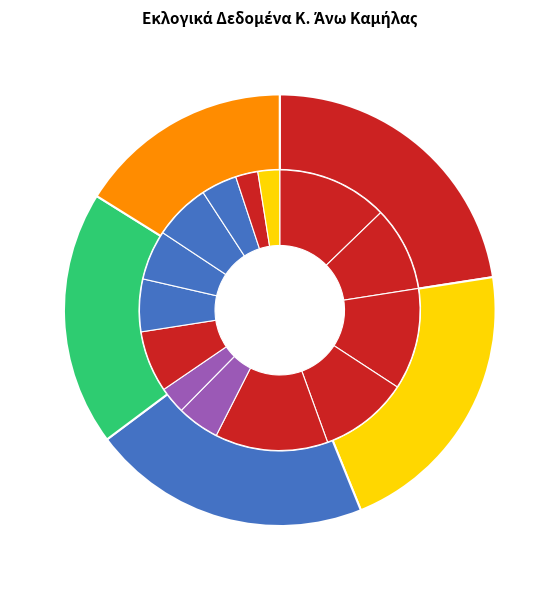

To the nearest percent, what portion does 1982 represent?

19%